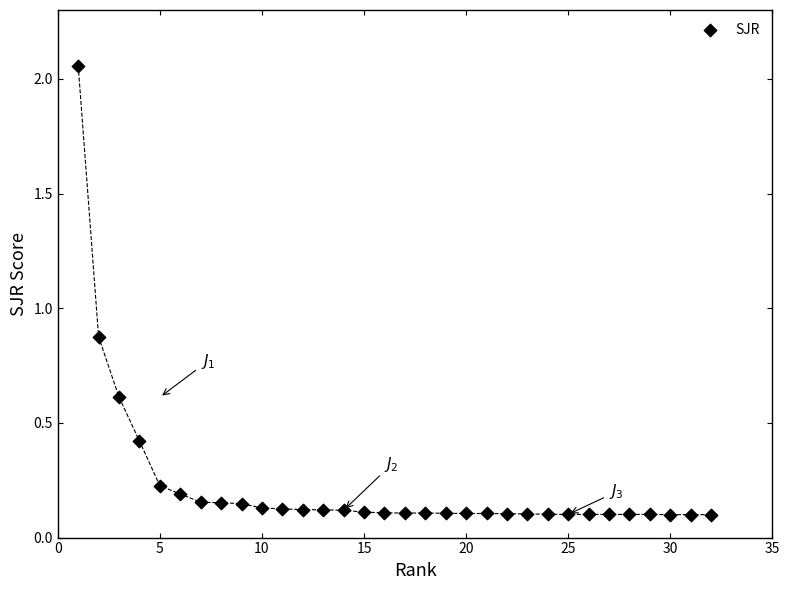

What is the range of X values (max minus min)?

31.0